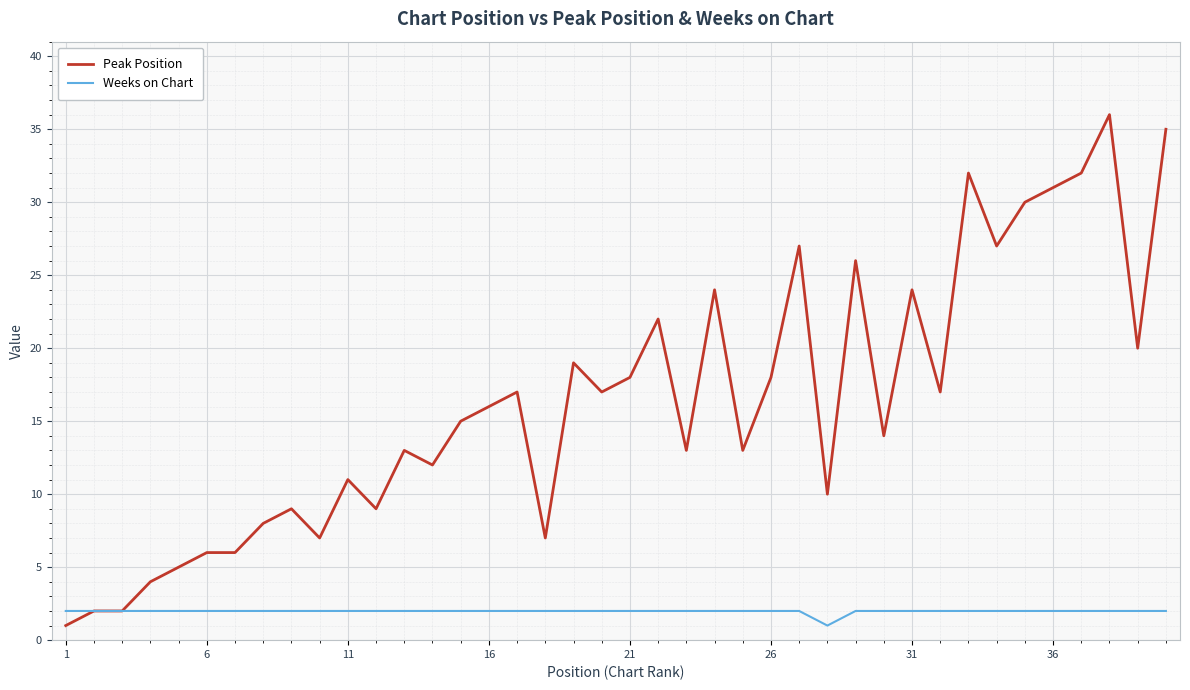

How many distinct data groups are displayed?

2